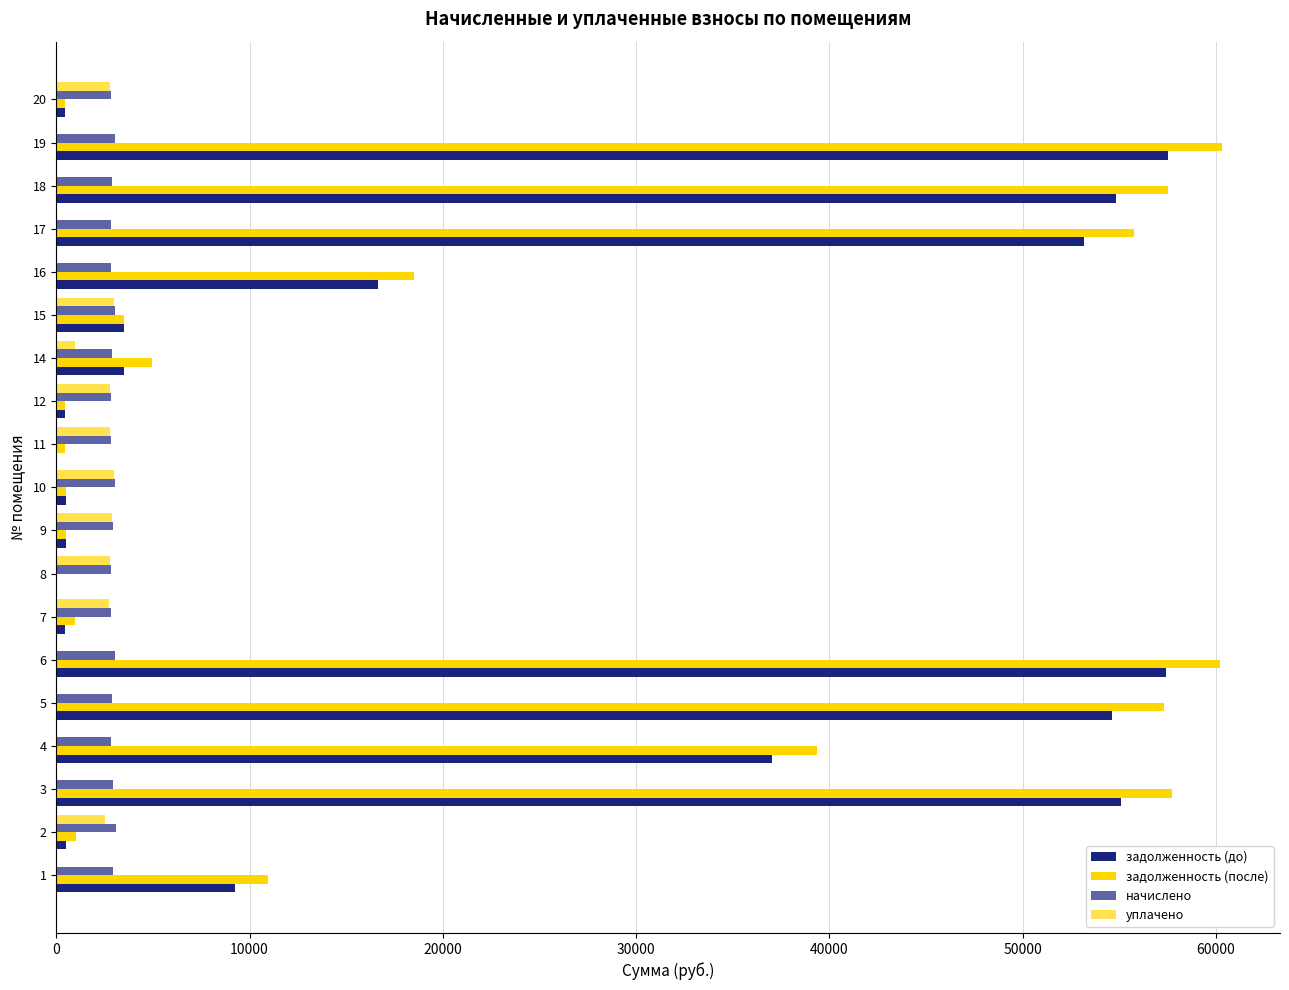

How many values in the уплачено series exceed 962?

10